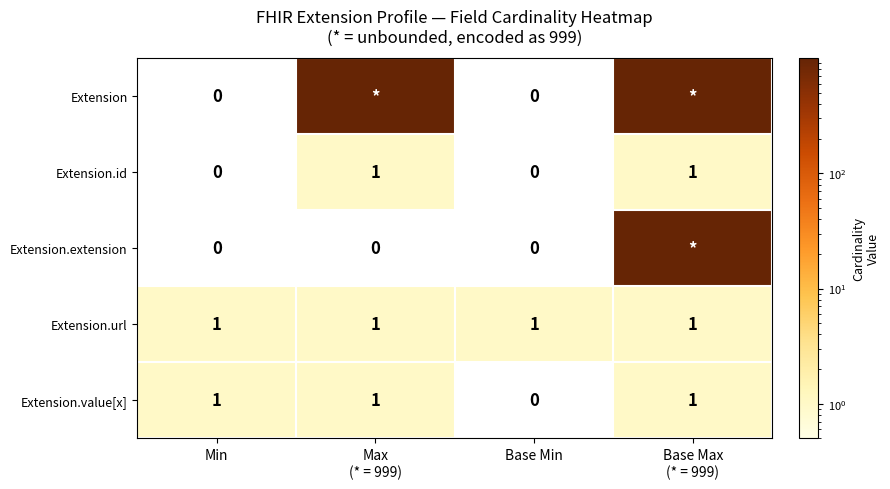

The Extension.value[x] series shows 2 at Min. True or false?

False